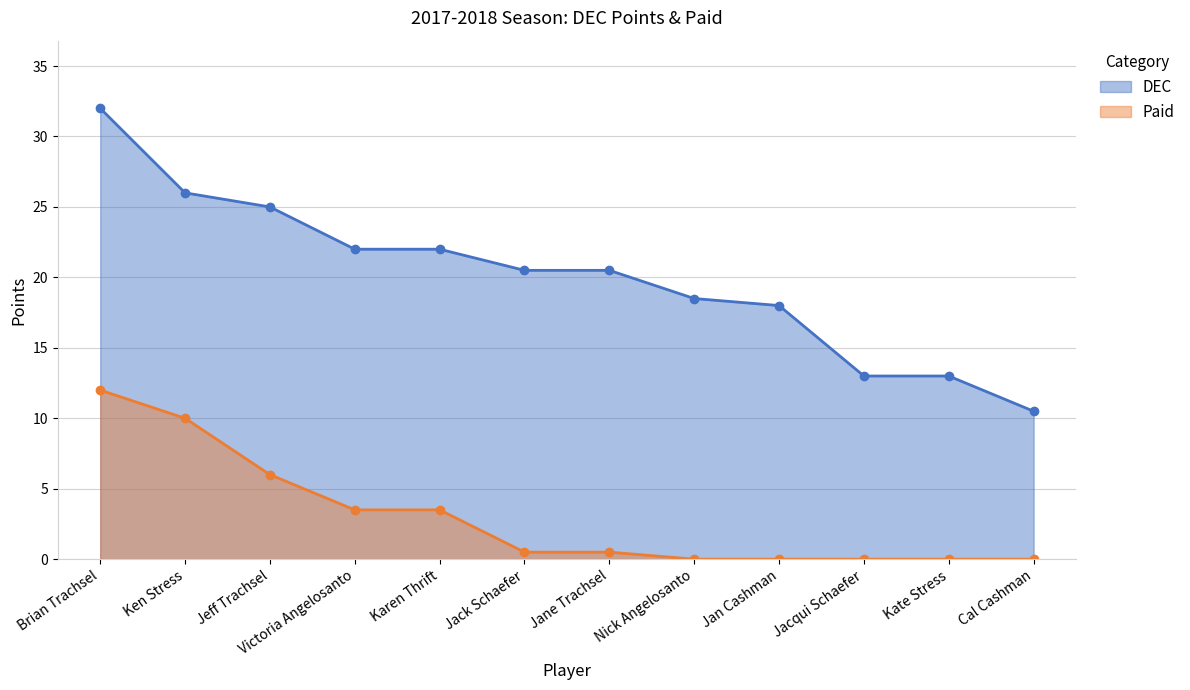

The value of DEC at Jacqui Schaefer is 18.1. True or false?

False